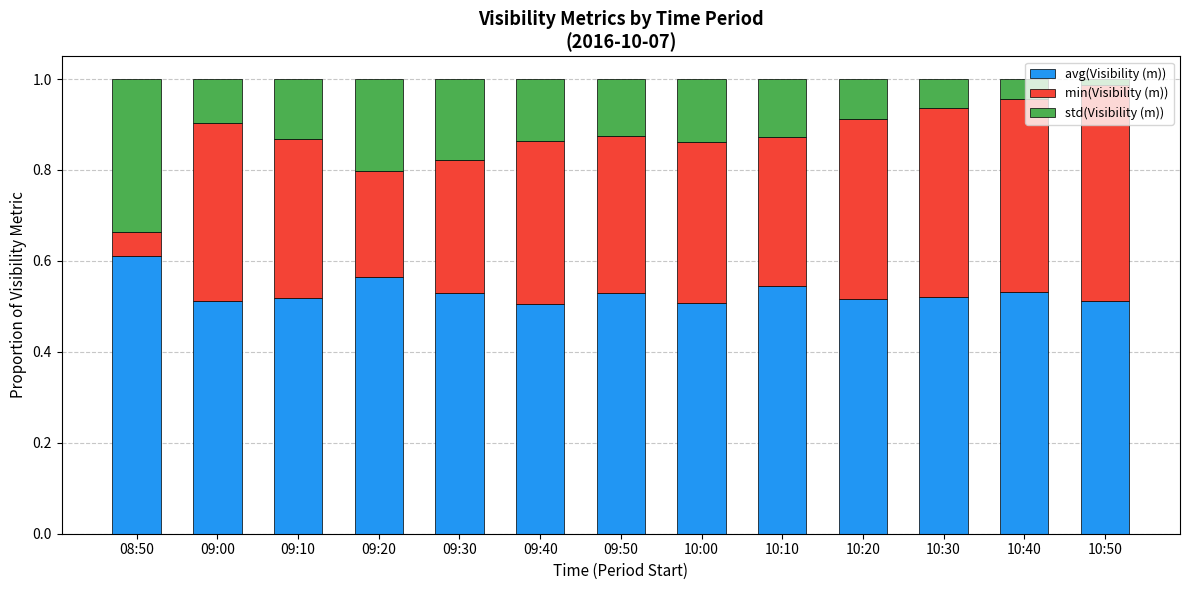

The avg(Visibility (m)) series shows 0.9 at 10:00. True or false?

False